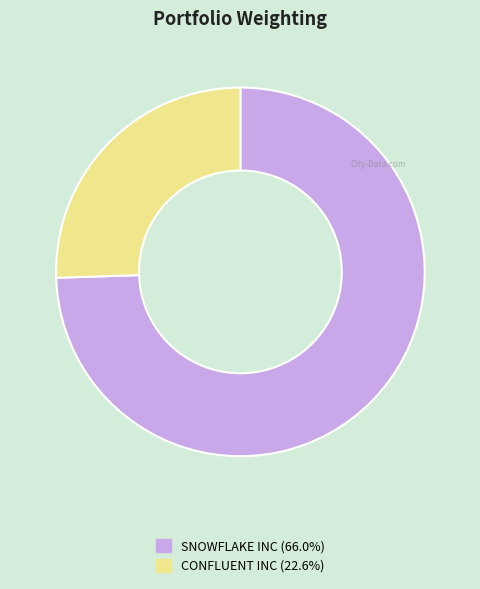

Rank the categories by value from lowest to highest.

CONFLUENT INC, SNOWFLAKE INC